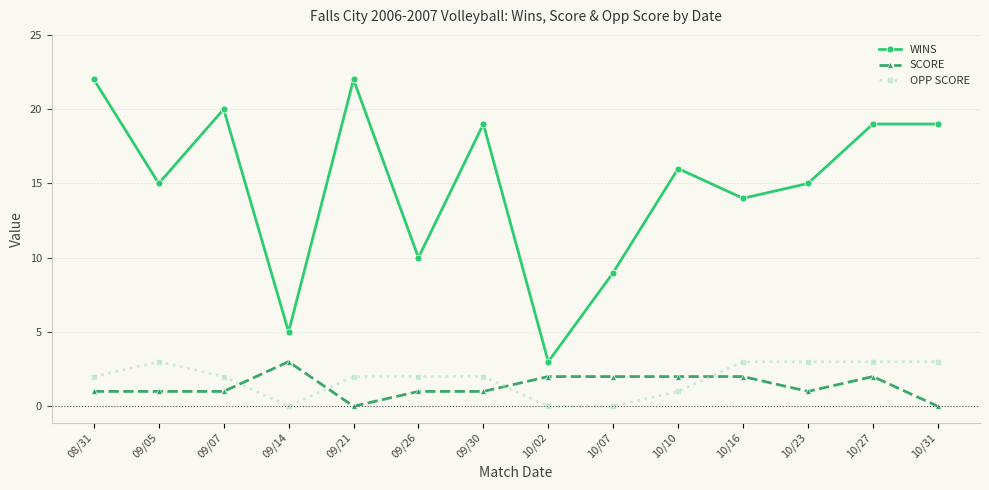

At which label does WINS first exceed 16?

08/31